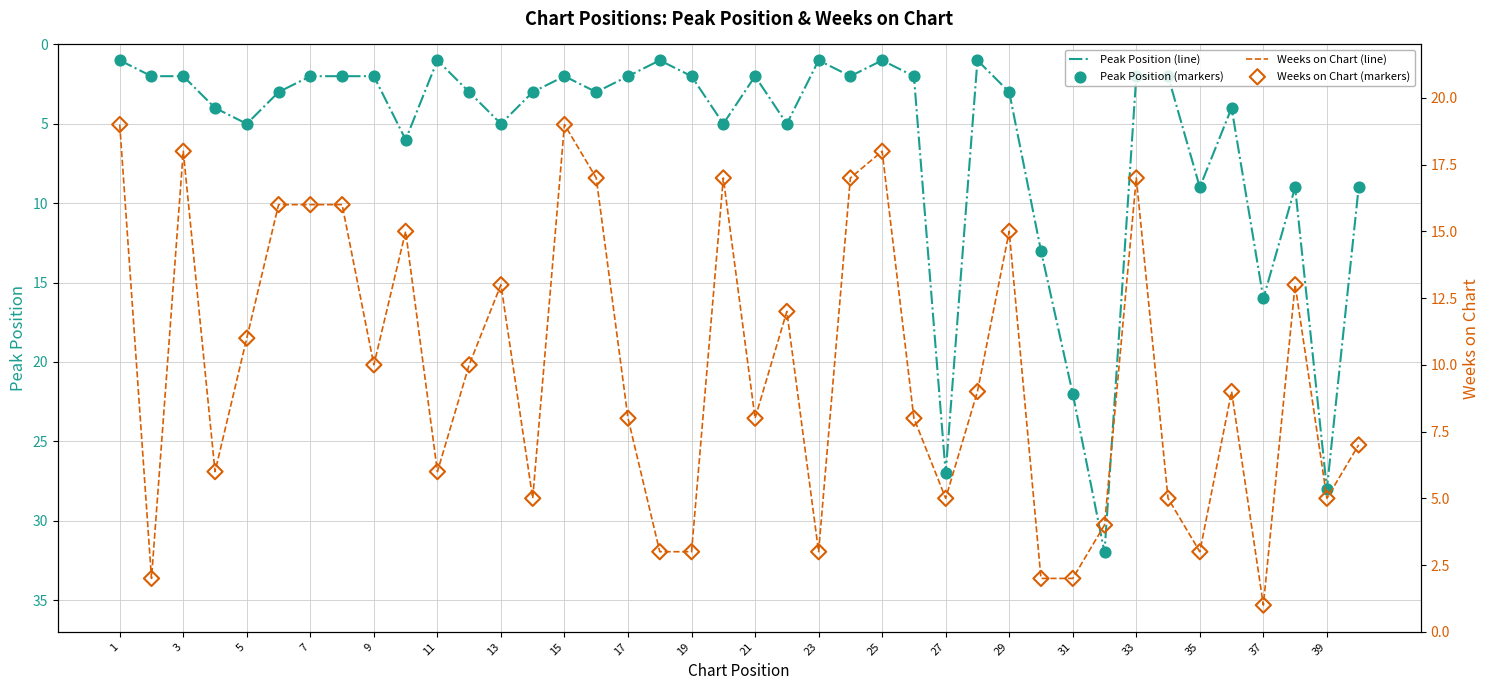

Which series reaches the maximum Y coordinate?

Peak Position